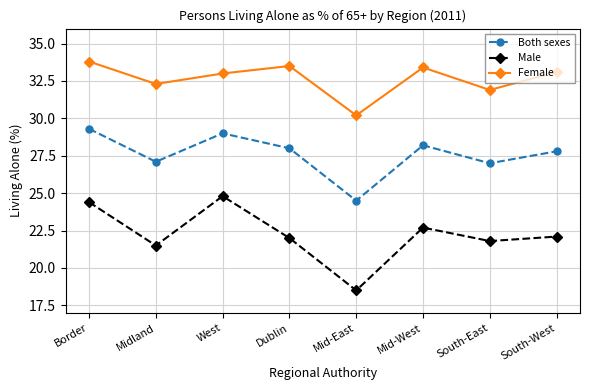

What is the value of the Both sexes point at the 8th from the left?

27.8